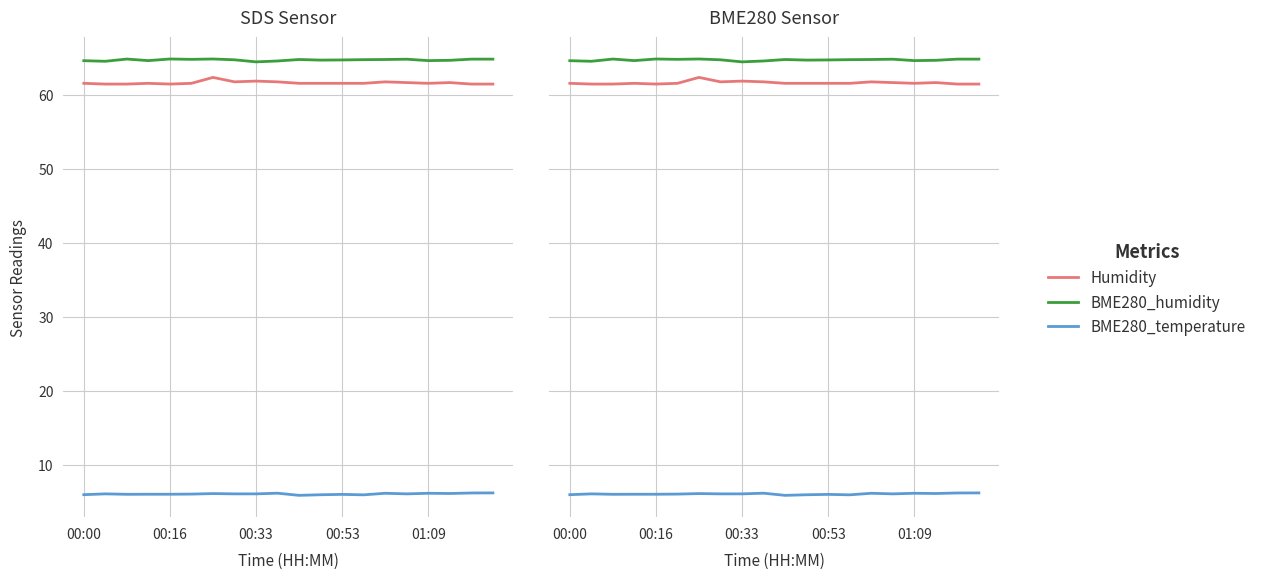

Reading right to left, extract all data points from this chart.

Humidity: 61.5	61.5	61.7	61.6	61.7	61.8	61.6	61.6	61.6	61.6	61.8	61.9	61.8	62.4	61.6	61.5	61.6	61.5	61.5	61.6
BME280_humidity: 64.9	64.9	64.7	64.7	64.9	64.8	64.8	64.8	64.7	64.8	64.6	64.5	64.8	64.9	64.8	64.9	64.7	64.9	64.6	64.7
BME280_temperature: 6.2	6.2	6.2	6.2	6.1	6.2	6.0	6.0	6.0	5.9	6.2	6.1	6.1	6.2	6.1	6.1	6.1	6.0	6.1	6.0